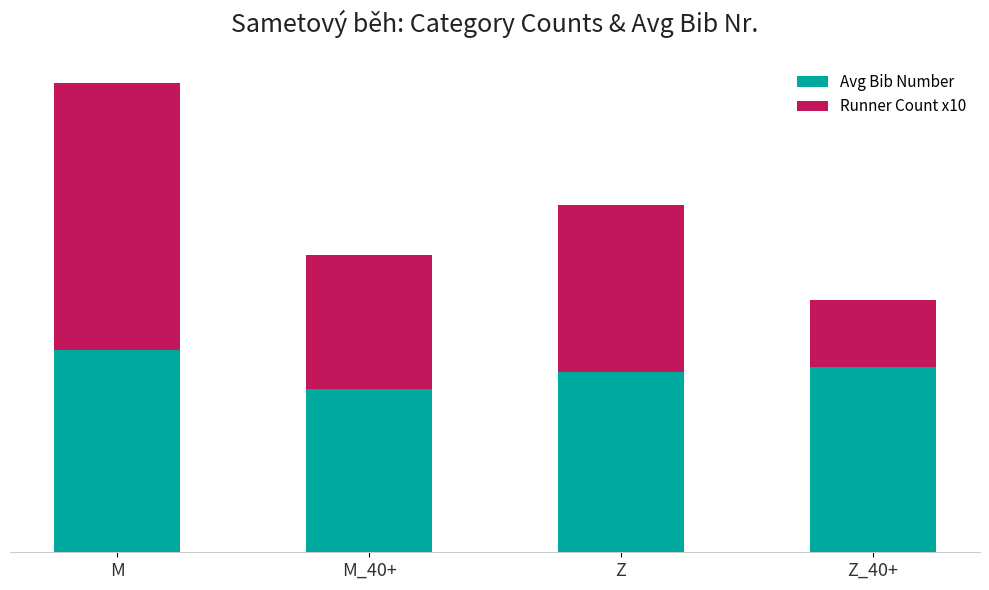

Rank the series by their maximum value, from lowest to highest.

Avg Bib Number, Runner Count x10